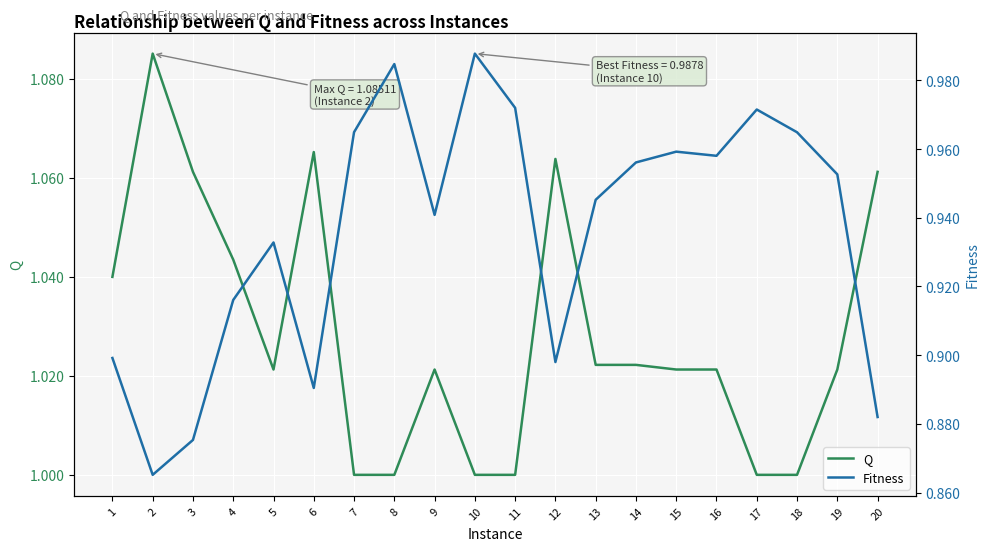

Where is the first local maximum for Fitness?

5